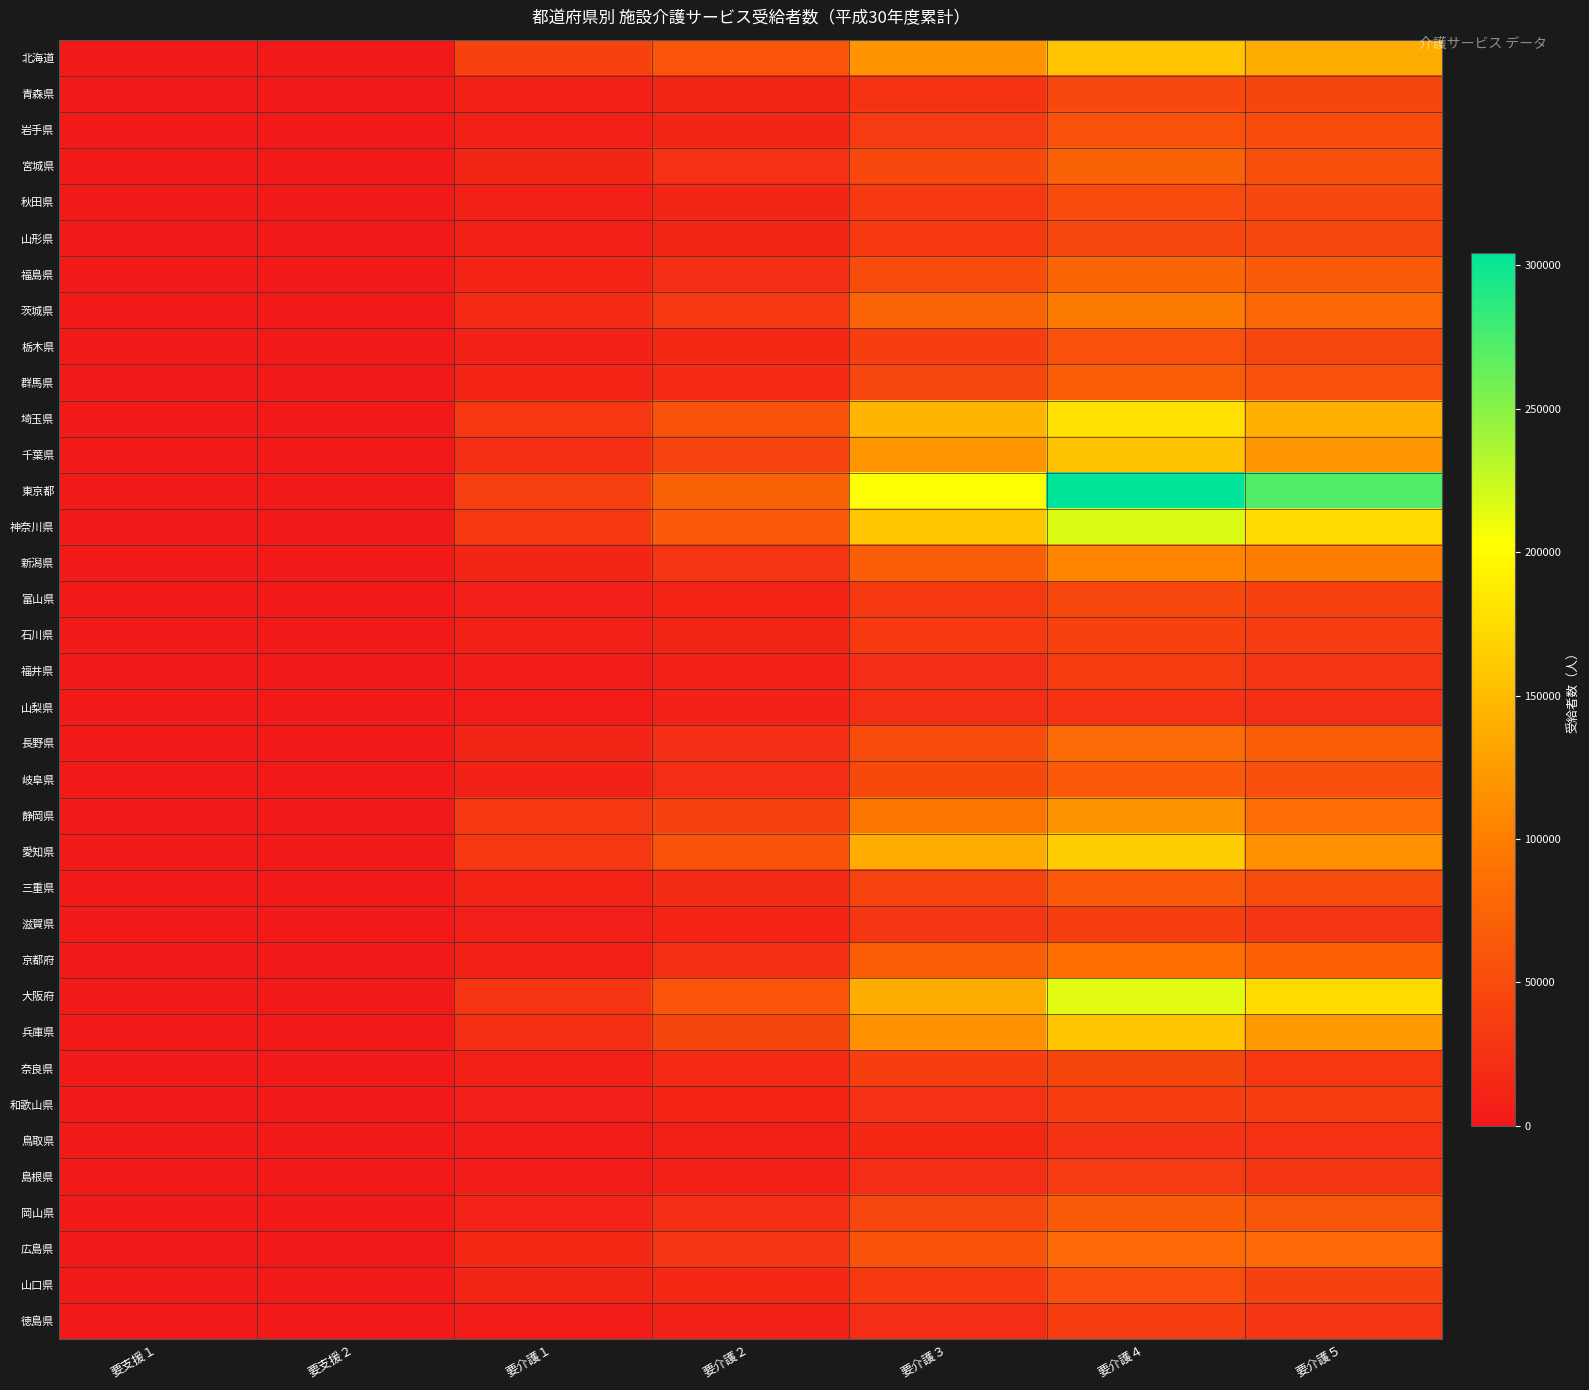

Which series has the largest total across all categories?

東京都